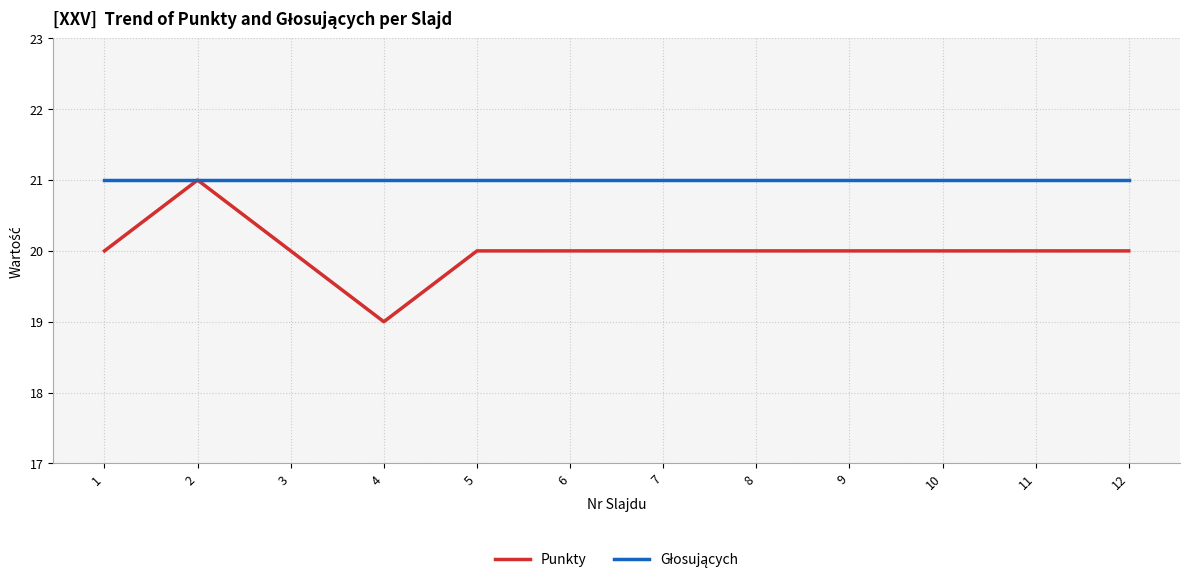

What is the spread (max minus min) of values at 1?

1